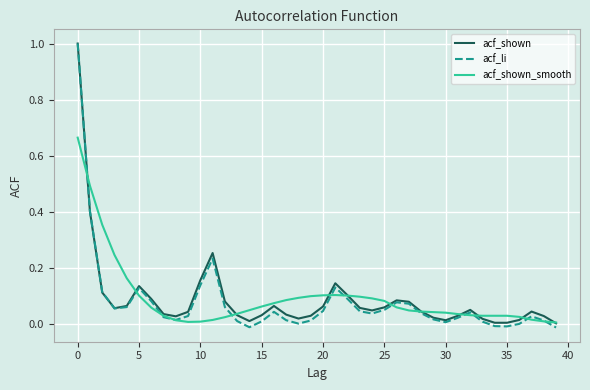

What is the difference between the maximum and minimum values in the acf_li series?

1.0